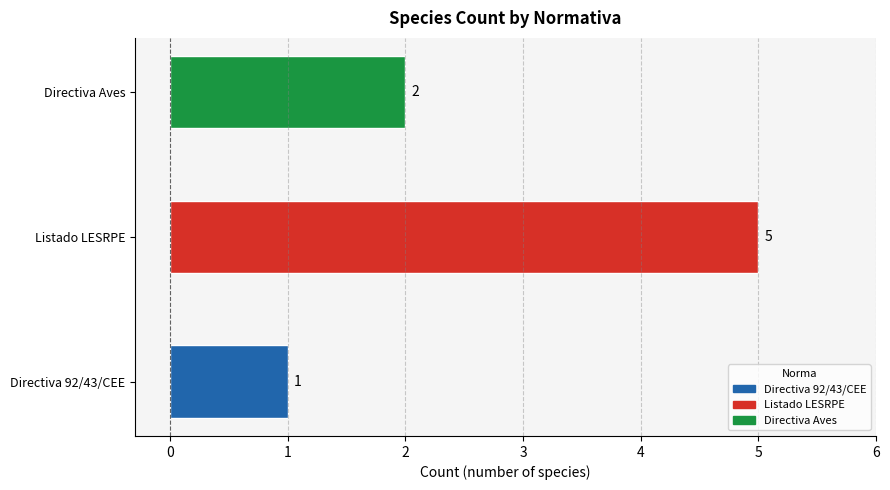

What is the sum of all values?

8